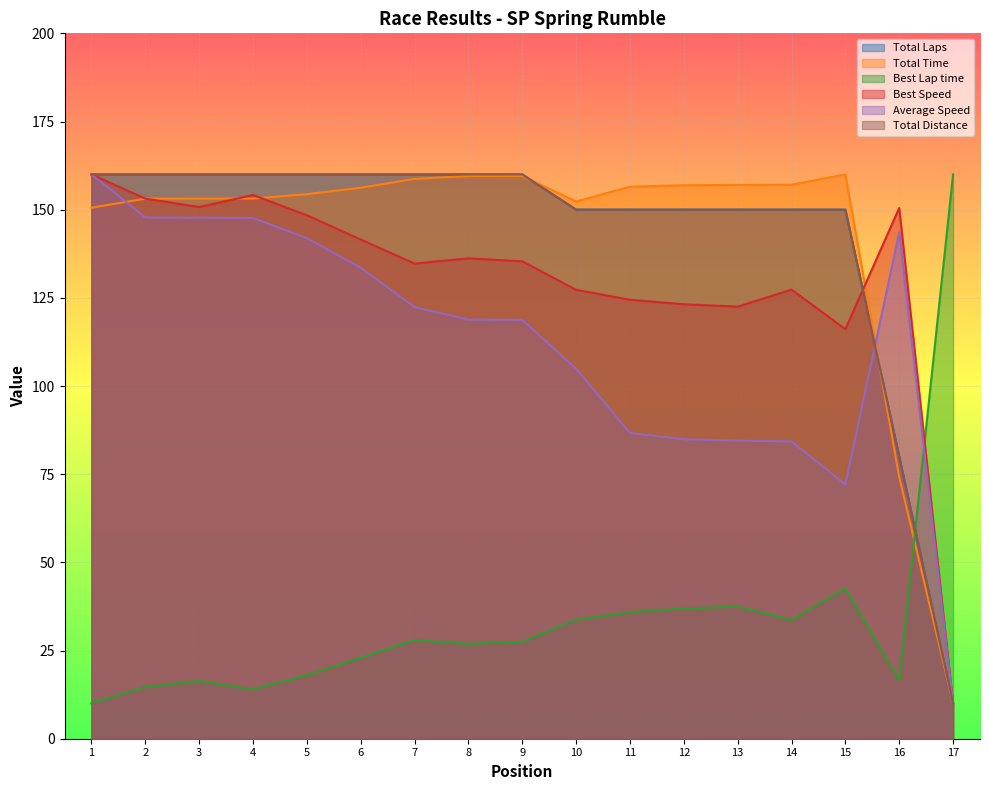

What is the spread (max minus min) of values at 17?

150.0